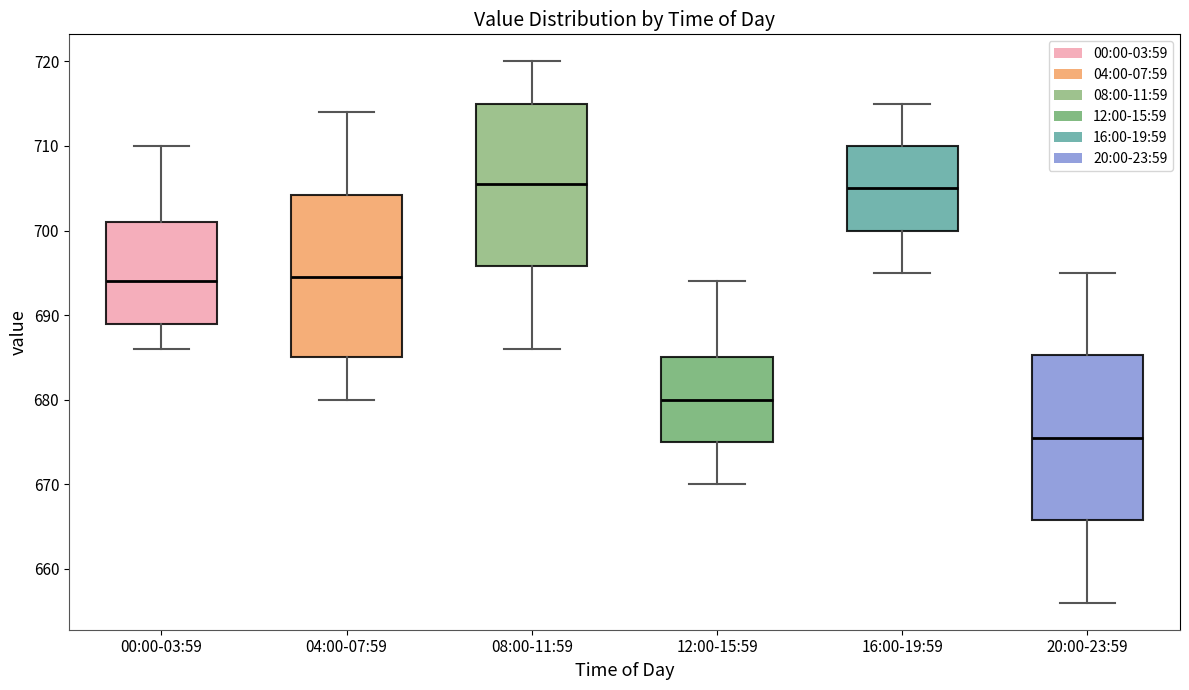

Where does the upper whisker of the box for 08:00-11:59 end on the y-axis? The values are not printed on the chart, so give them approximately, as read against the axis.

720